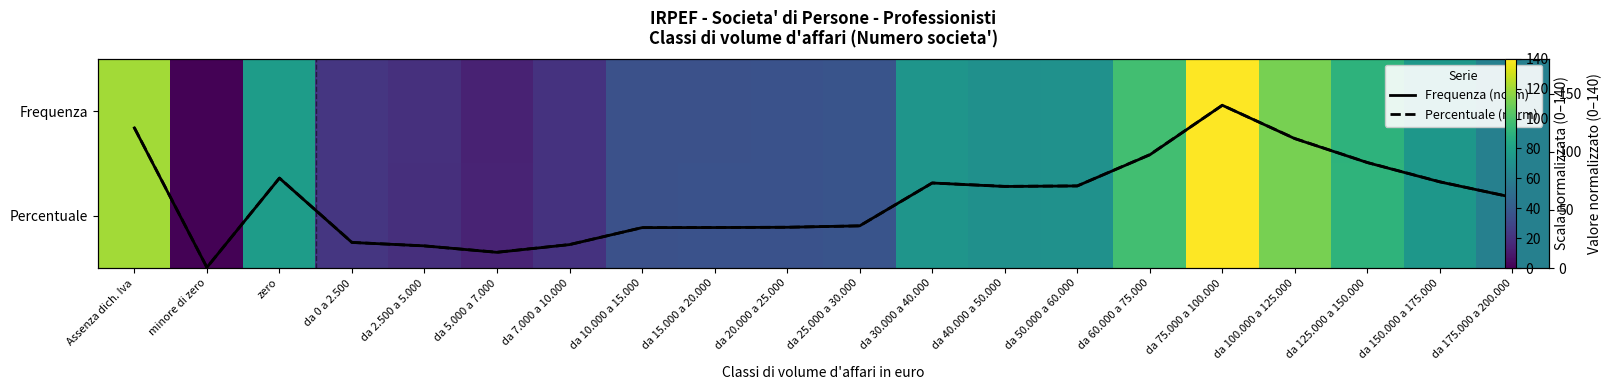

What is the sum of the Percentuale values at zero and da 10.000 a 15.000?

112.3